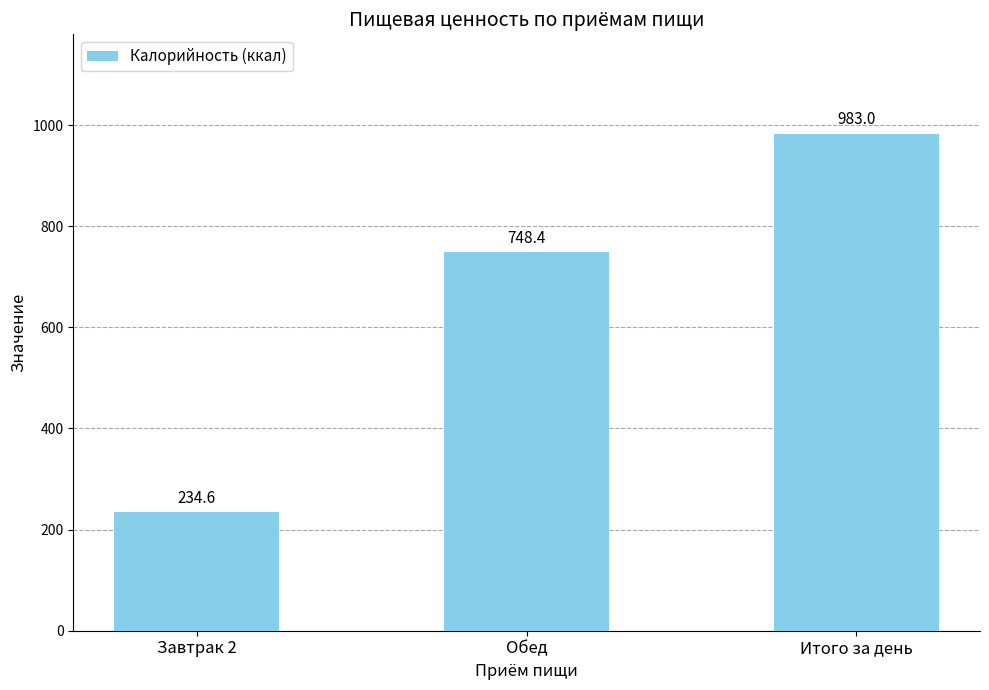

What is the greatest value displayed?

983.0